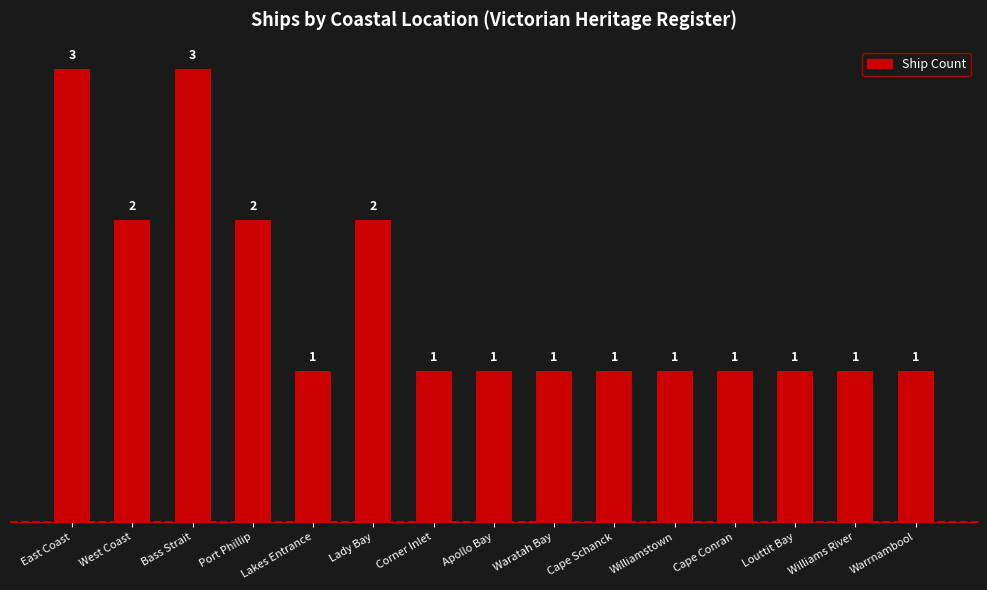

What is the sum of the values at Corner Inlet and Apollo Bay?

2